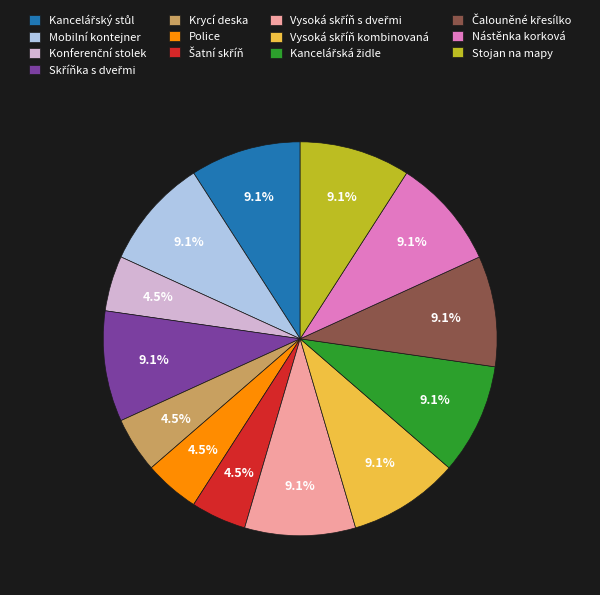

Does any single category account for the majority?

No